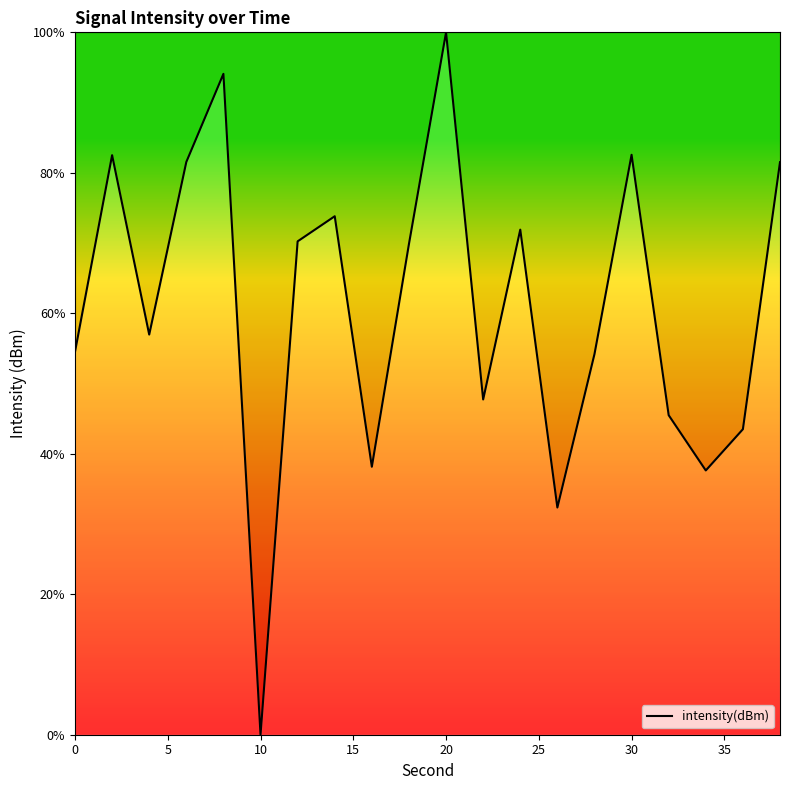

What is the difference between the maximum and minimum values?

100.0